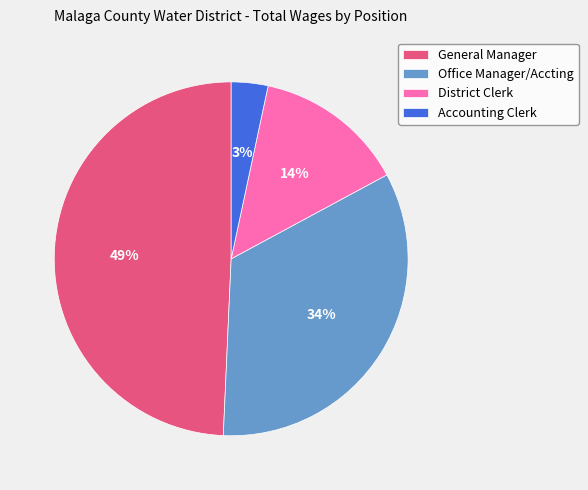

The General Manager slice represents 57% of the pie. True or false?

False